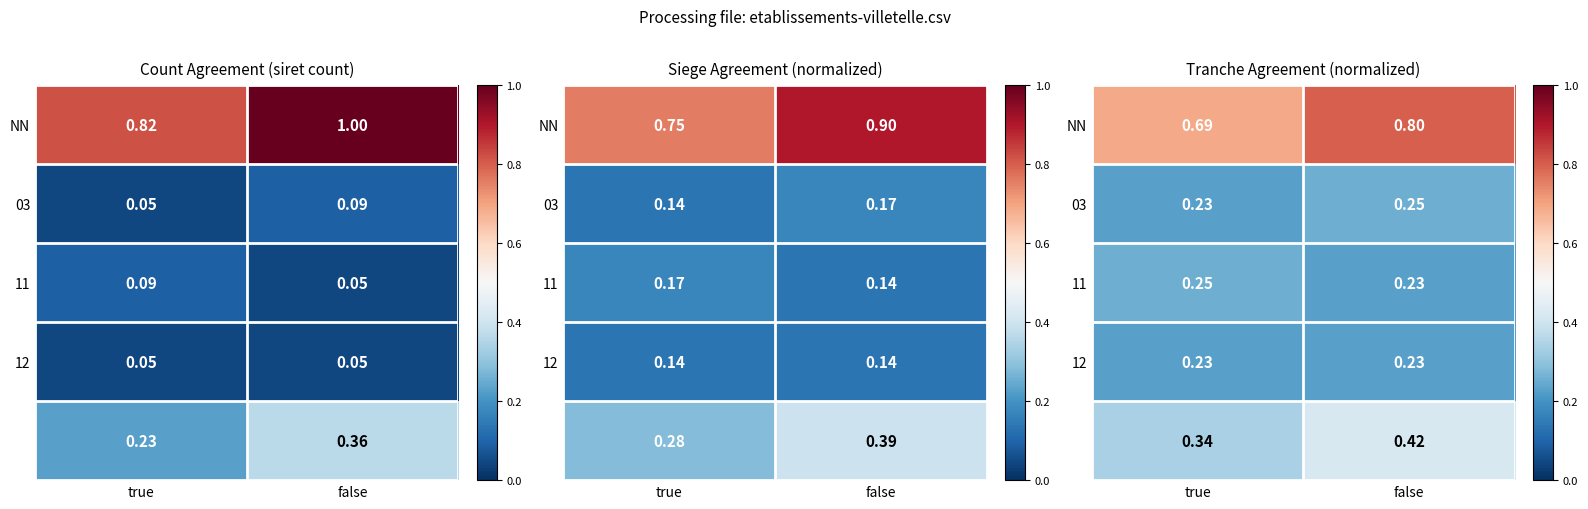

How many data points does each series have?

2